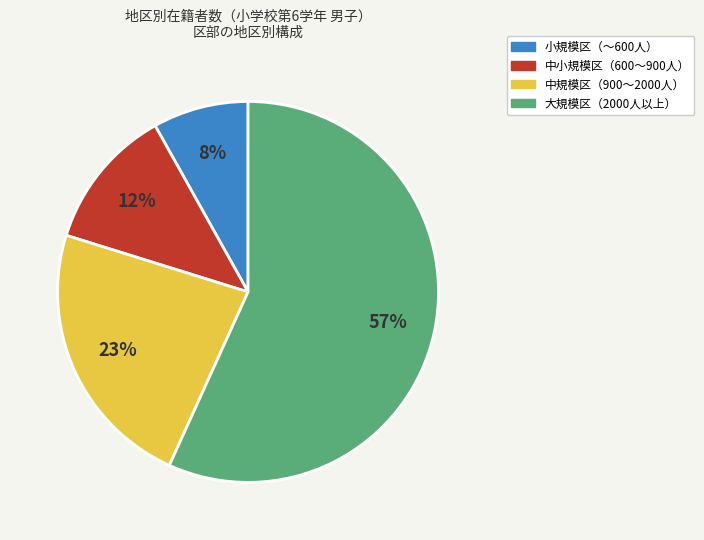

To the nearest percent, what is the average slice percentage?

25%